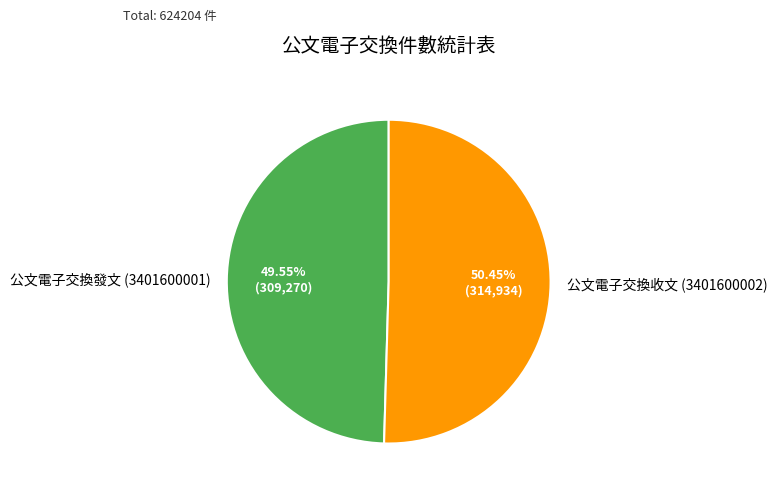

To the nearest percent, what is the average slice percentage?

50%